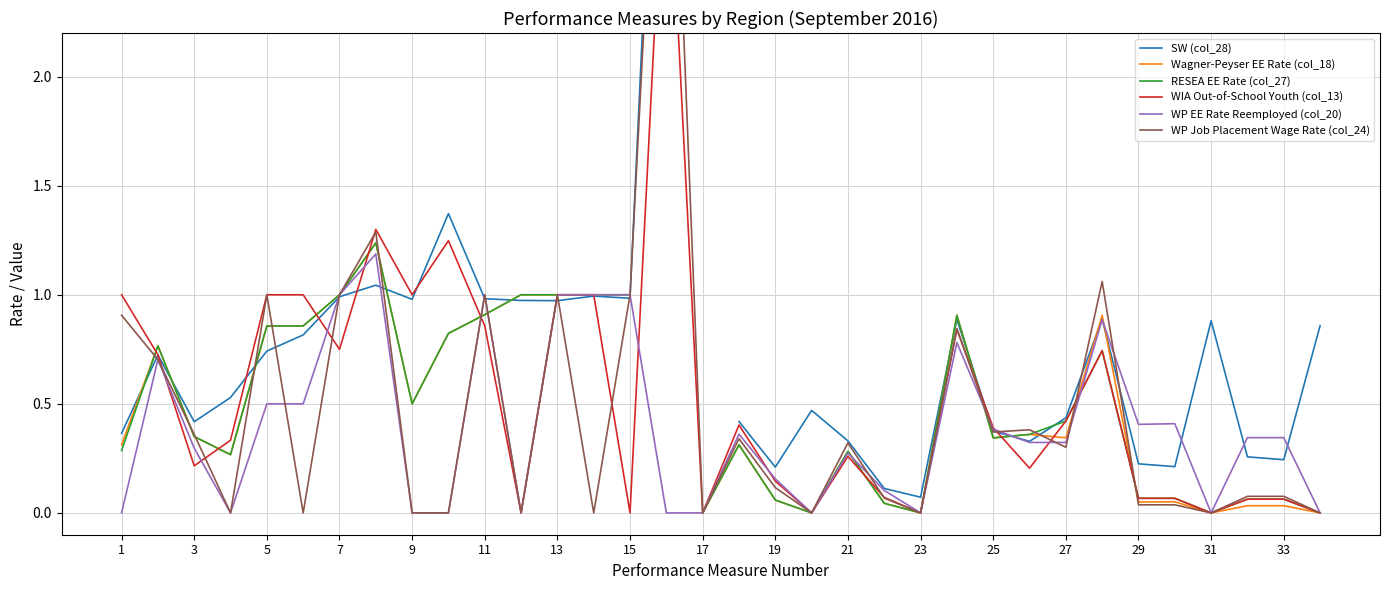

What is the maximum value for WP EE Rate Reemployed (col_20)?

1.2